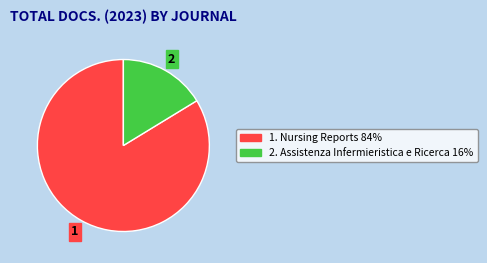

Is there any slice that represents more than half of the pie?

Yes